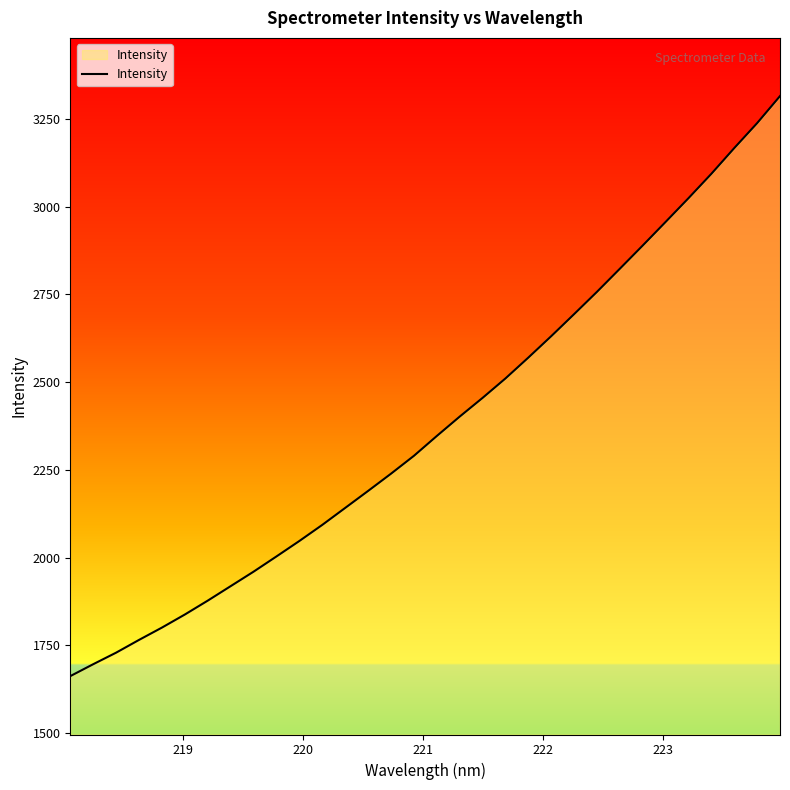

What is the smallest value displayed?

1662.6